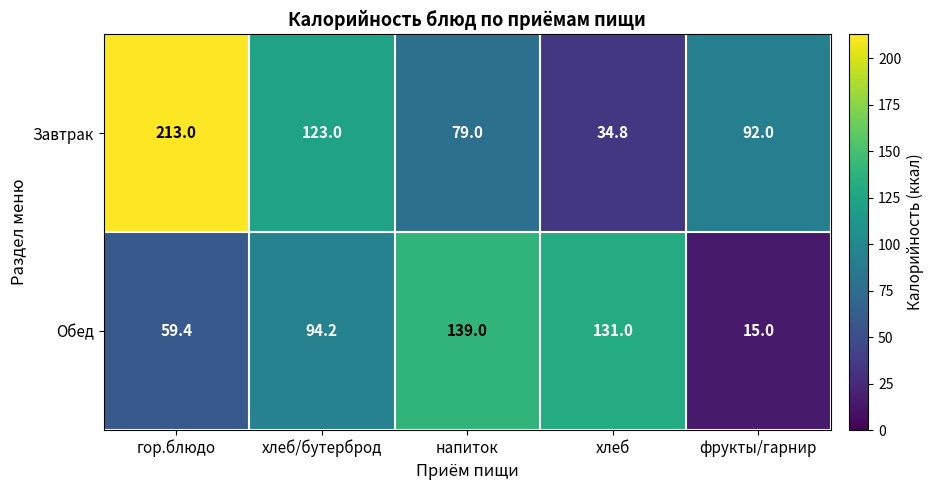

Rank the series at фрукты/гарнир from lowest to highest value.

Обед, Завтрак